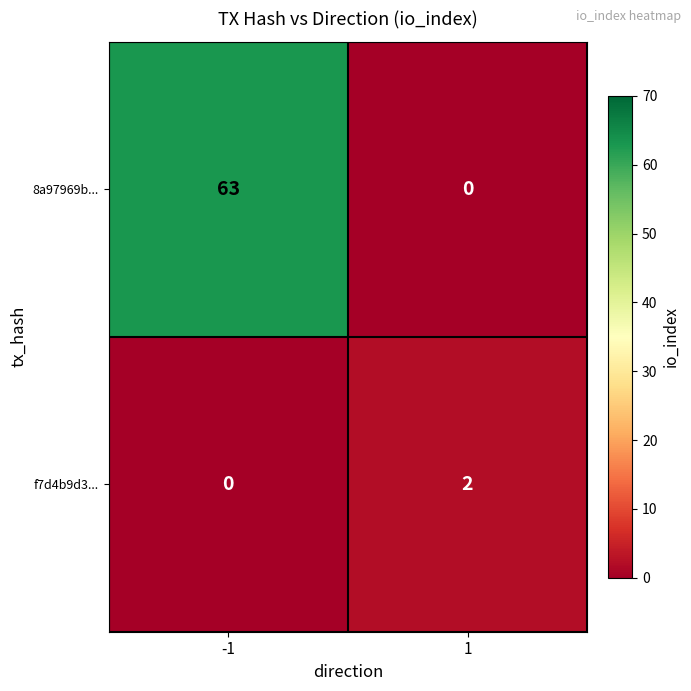

List the series in order of their peak value, highest first.

8a97969b..., f7d4b9d3...